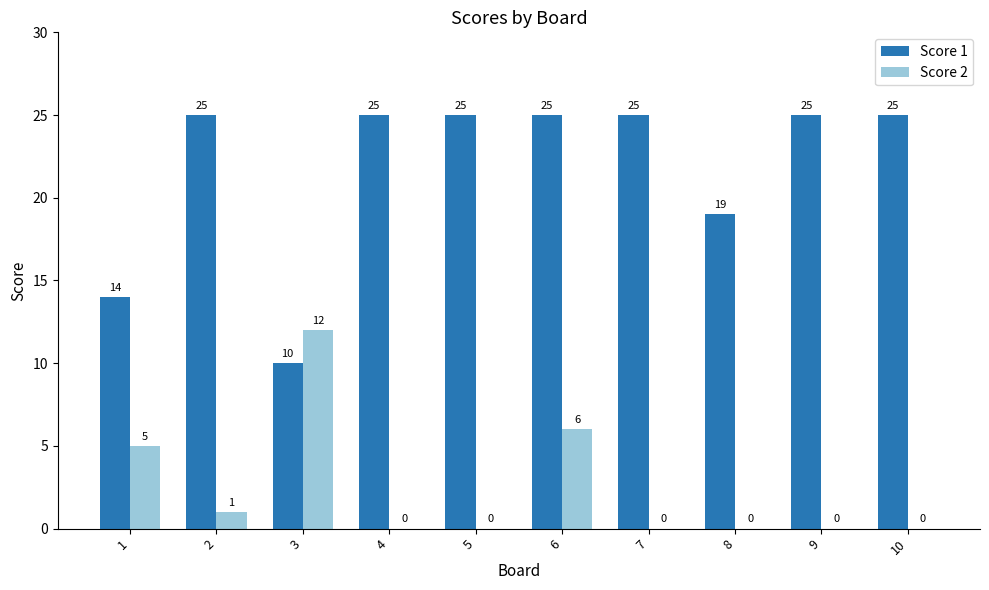

What is the maximum value shown in the chart?

25